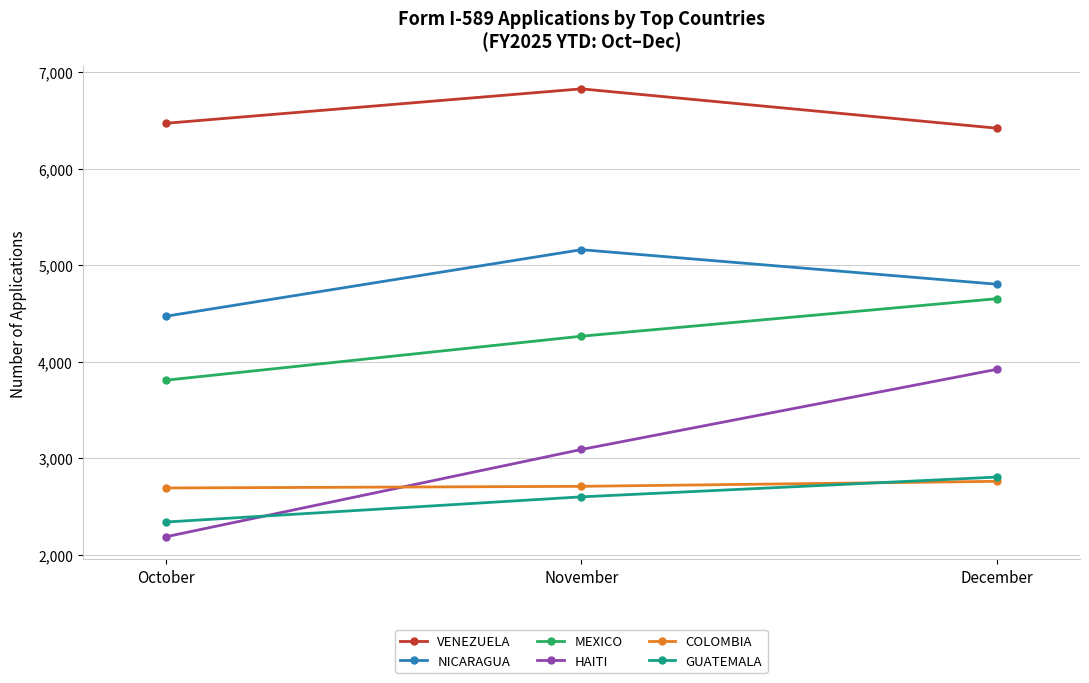

What is the sum of the NICARAGUA values at December and November?

9964